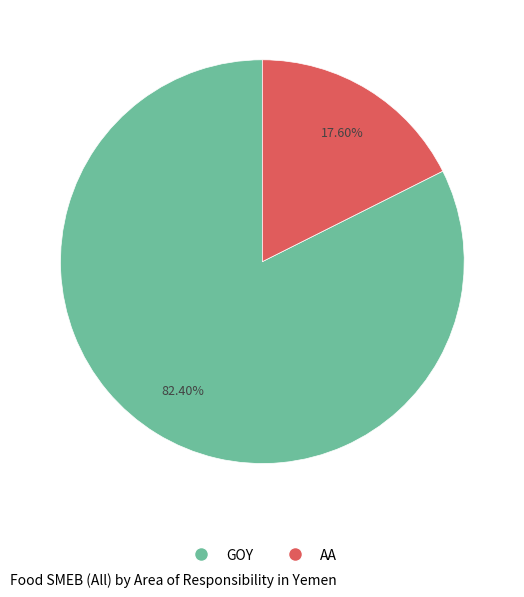

Is there a majority slice in this chart?

Yes